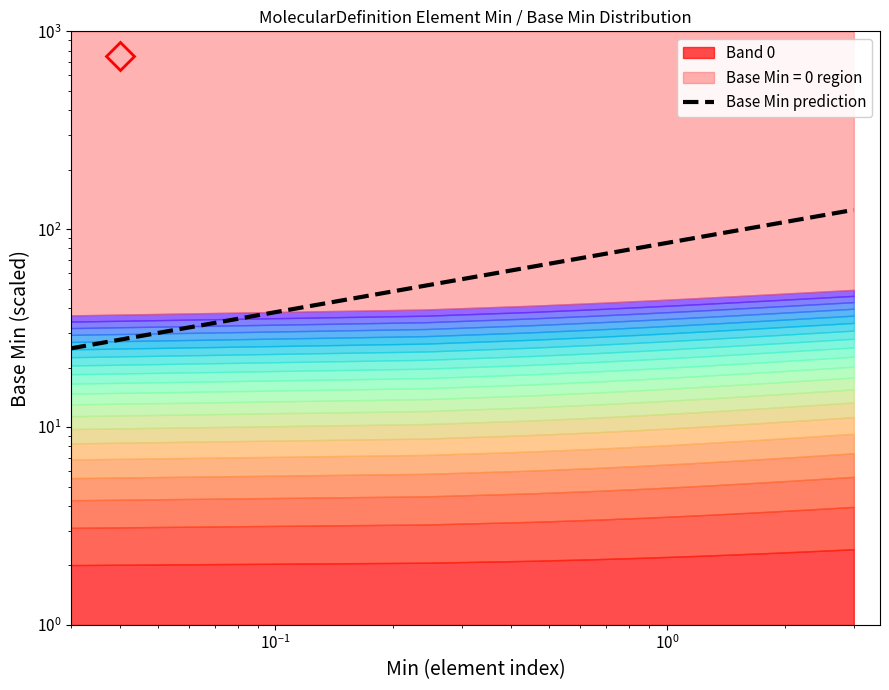

How many lines are shown in the chart?

1